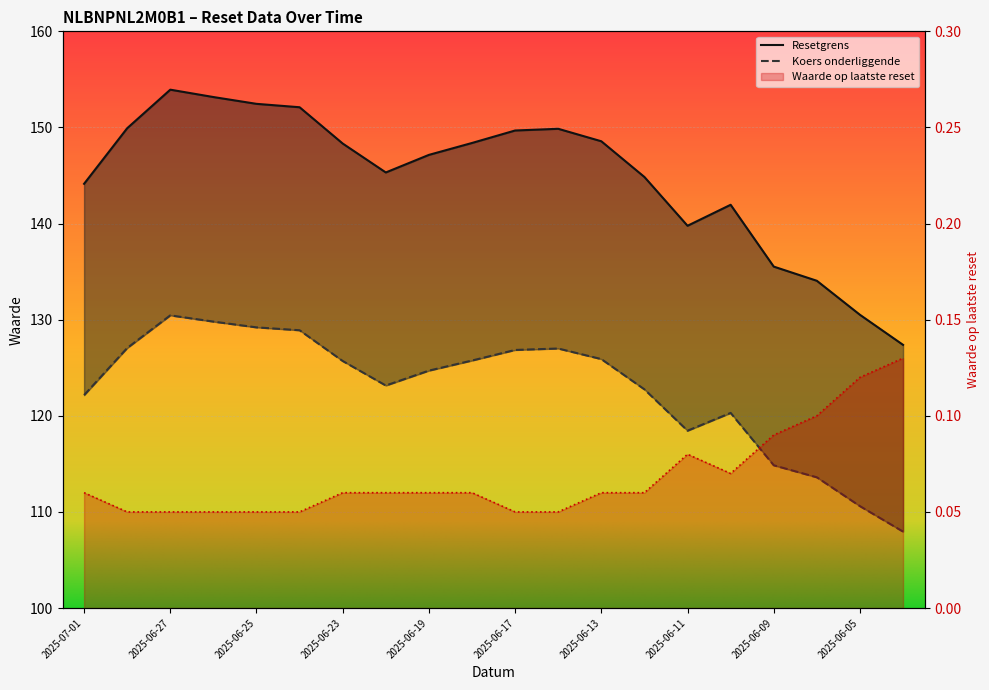

True or false: Resetgrens has a value of 118.5 at 2025-06-11.

True